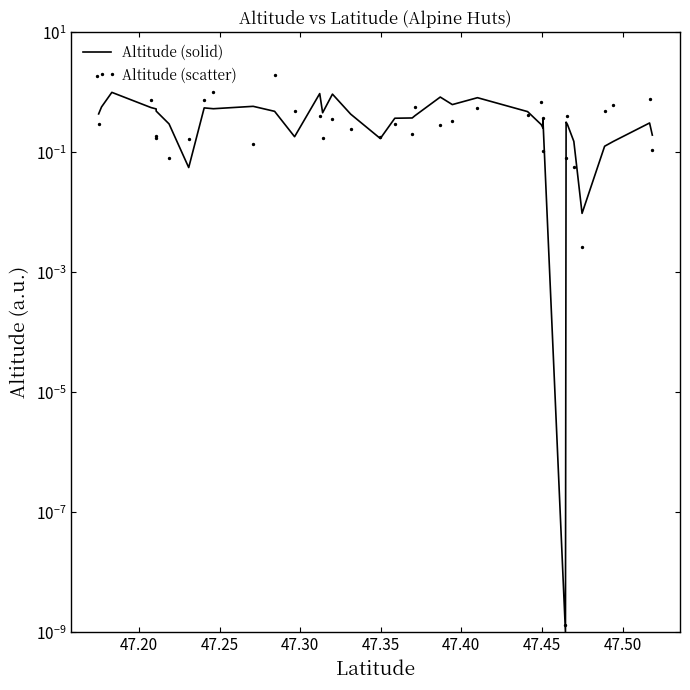

At how many categories does at least one series exceed 0?

37